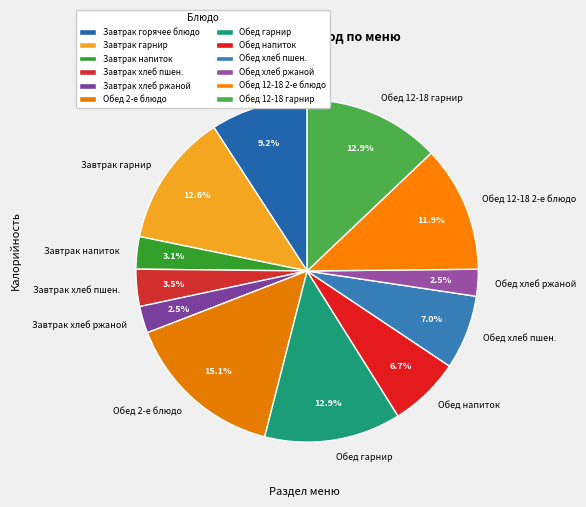

Is there a majority slice in this chart?

No